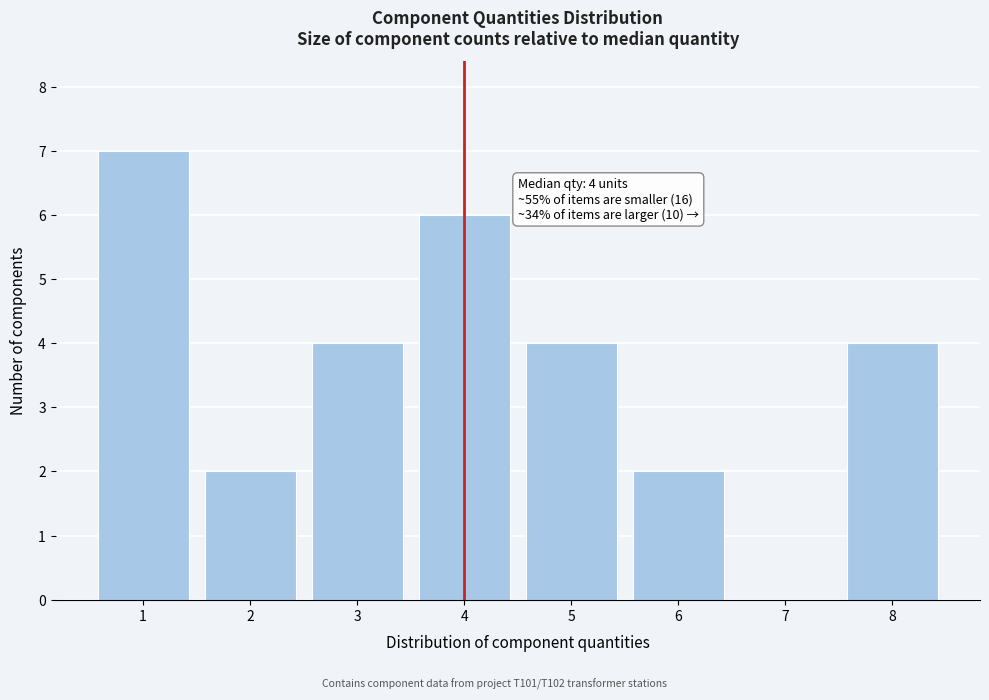

Which range on the x-axis has the tallest bar?

0.5 to 1.5